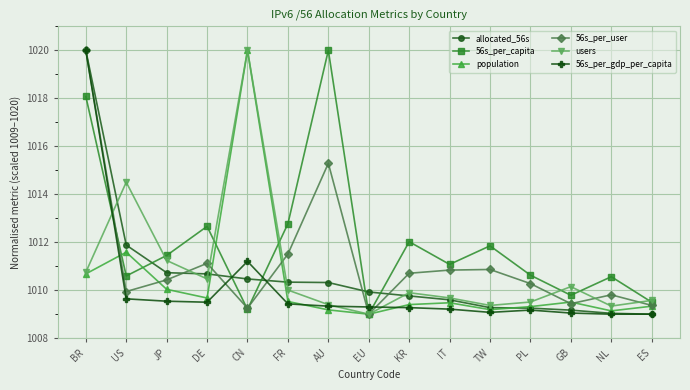

Where do population and 56s_per_user first cross each other?

BR and US